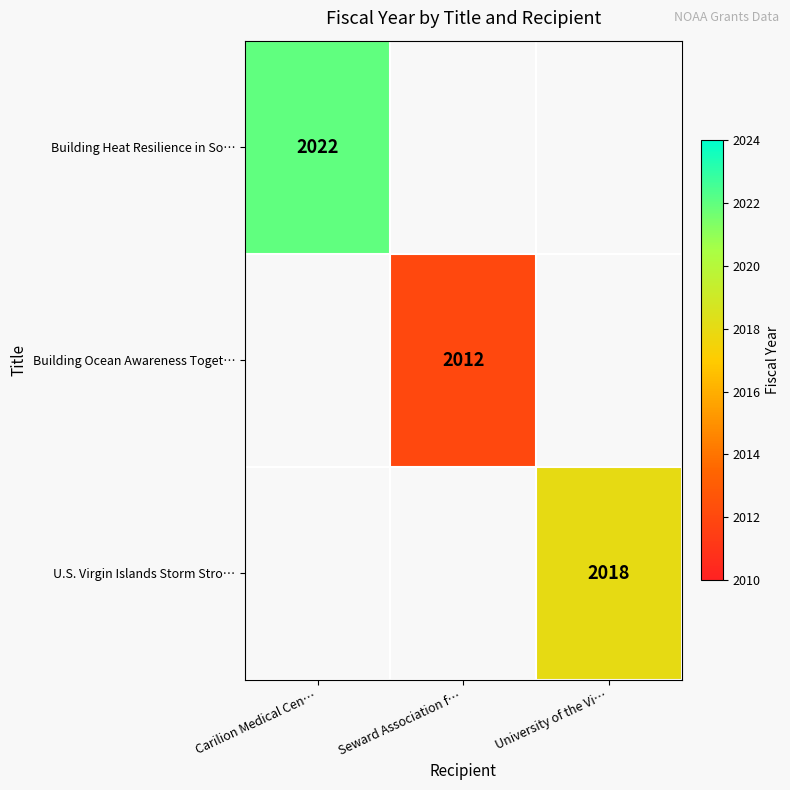

True or false: U.S. Virgin Islands Storm Stro… has a value of 2018 at University of the Vi….

True